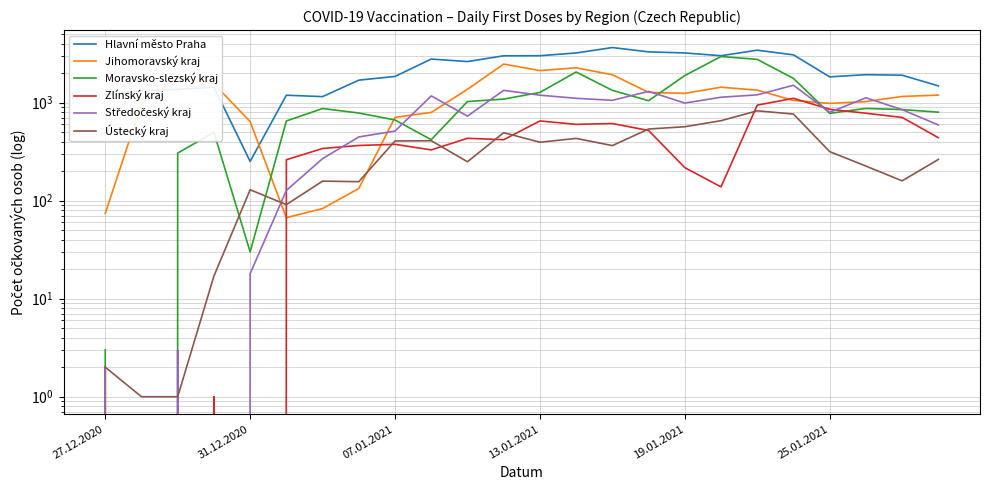

What is the greatest value displayed?

3639